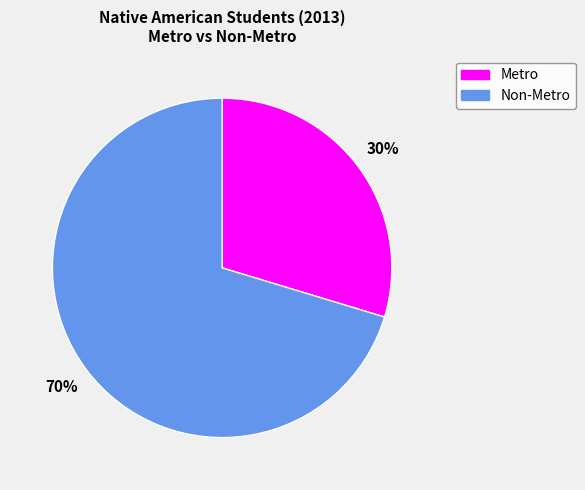

Does Non-Metro represent more than half of the total?

Yes